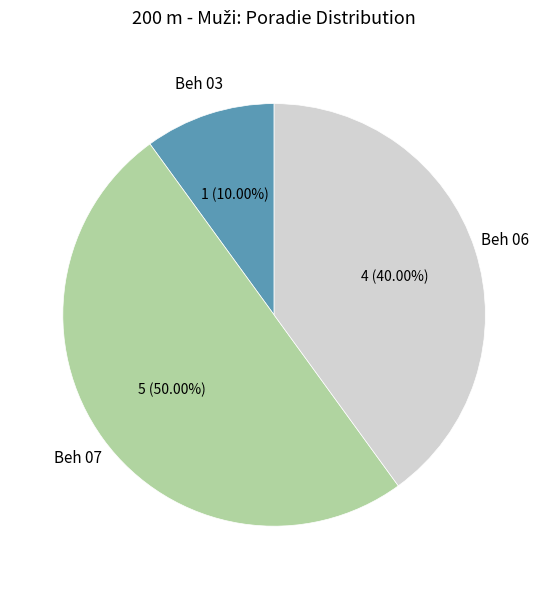

To the nearest percent, what is the difference between the largest and smallest slice percentages?

40%